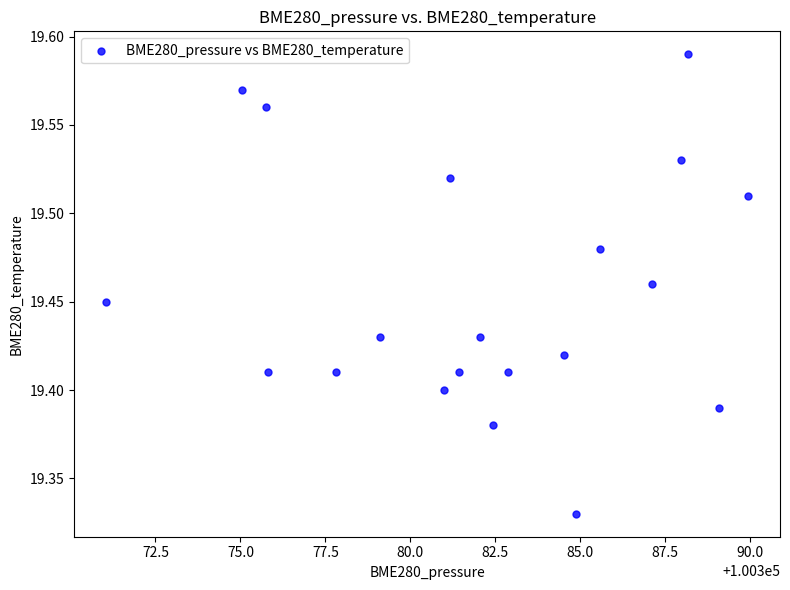

What is the range of Y values (max minus min)?

0.3